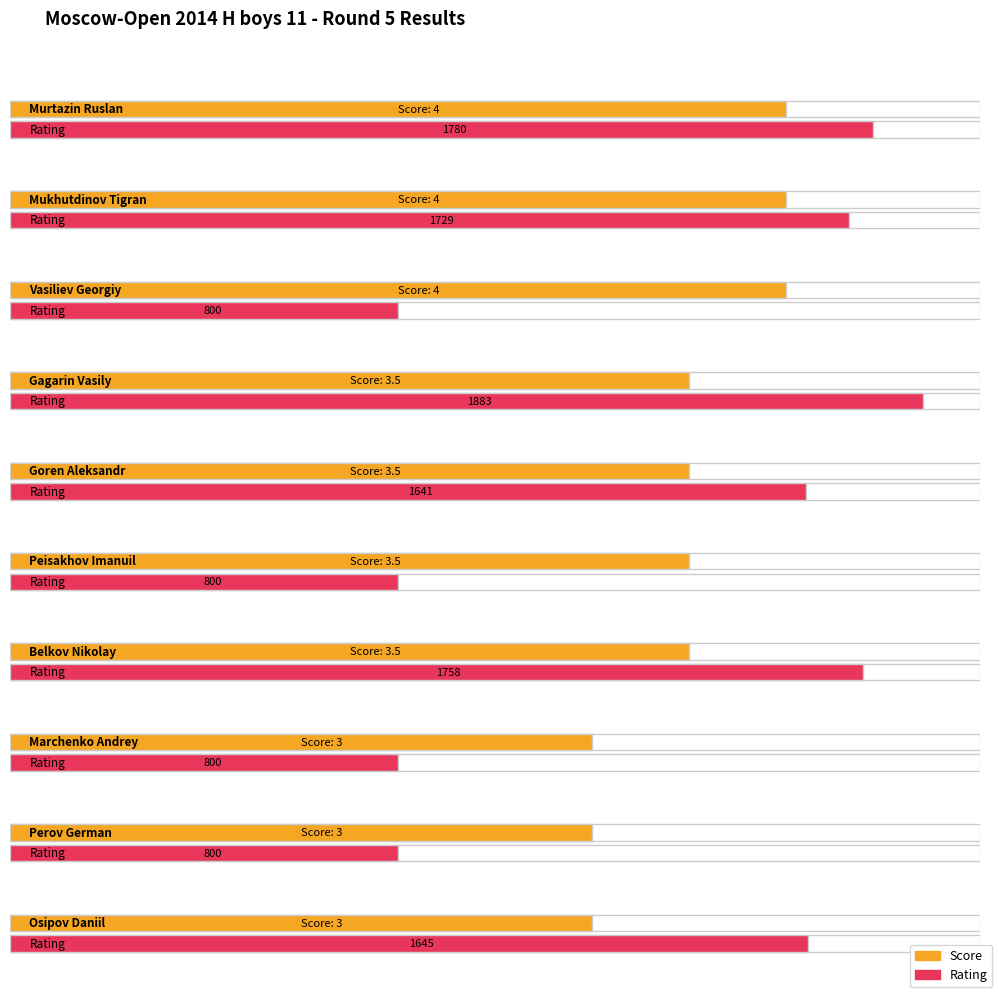

What is the sum of the Score values at Peisakhov Imanuil and Goren Aleksandr?

7.0